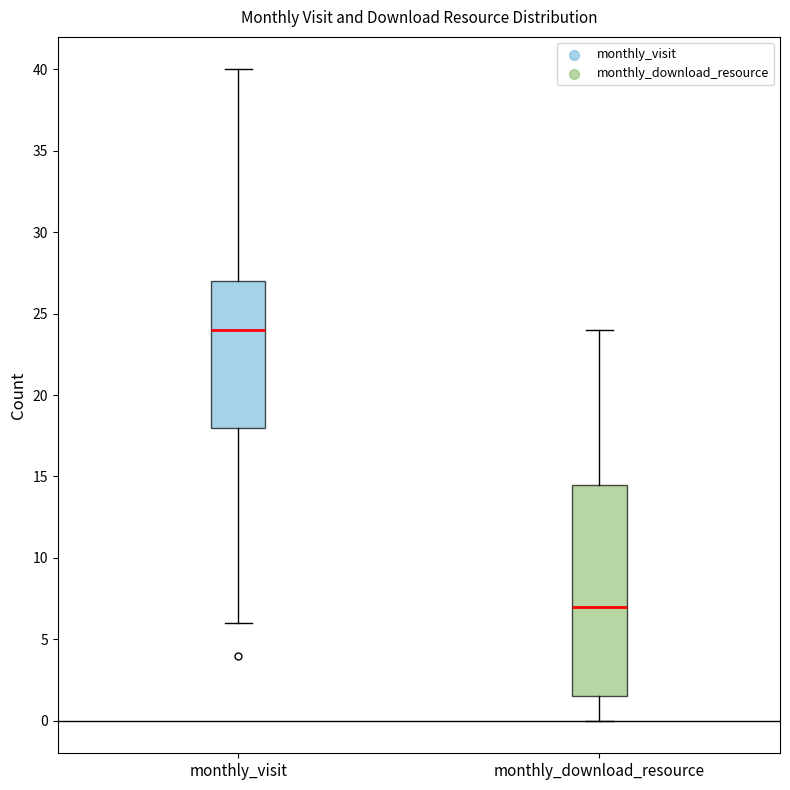

Reading left to right, read every box against the y-axis: the position of its median line, the range the box covers, and the ends of its whiskers. The values are not printed on the chart, so give them approximately, as read against the axis.

monthly_visit: median 24.0, box 18.0 to 27.0, whiskers 6.0 to 40.0
monthly_download_resource: median 7.0, box 1.5 to 14.5, whiskers 0.0 to 24.0